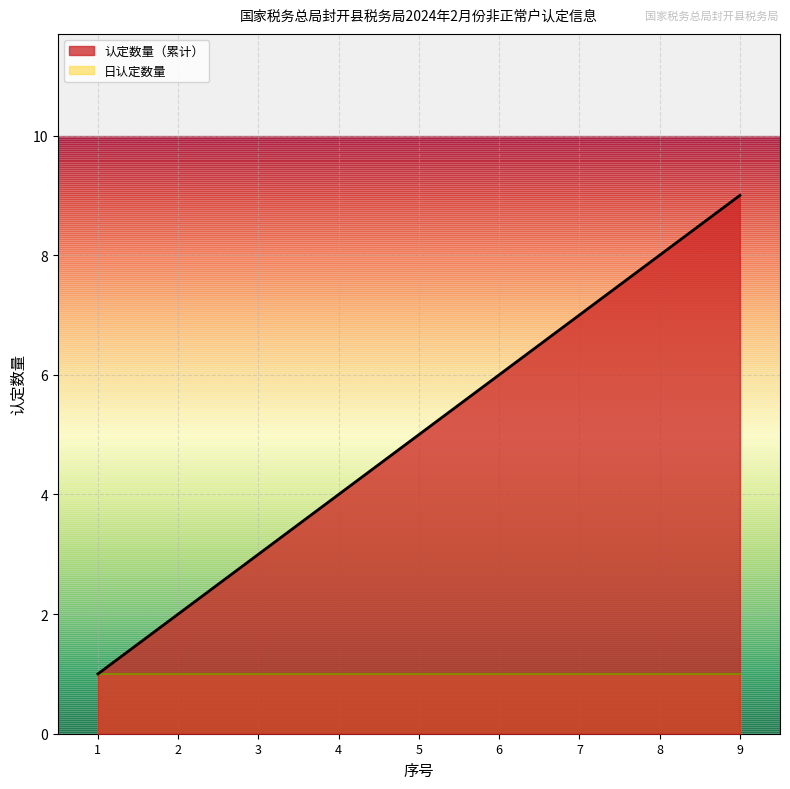

Does the chart display data point markers on the line(s)?

No